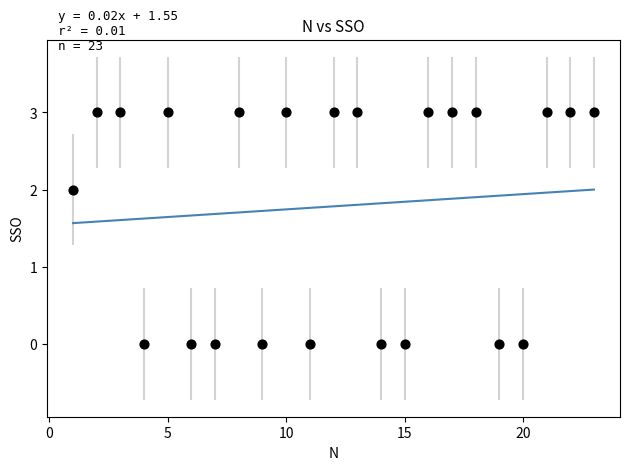

What is the range of X values (max minus min)?

22